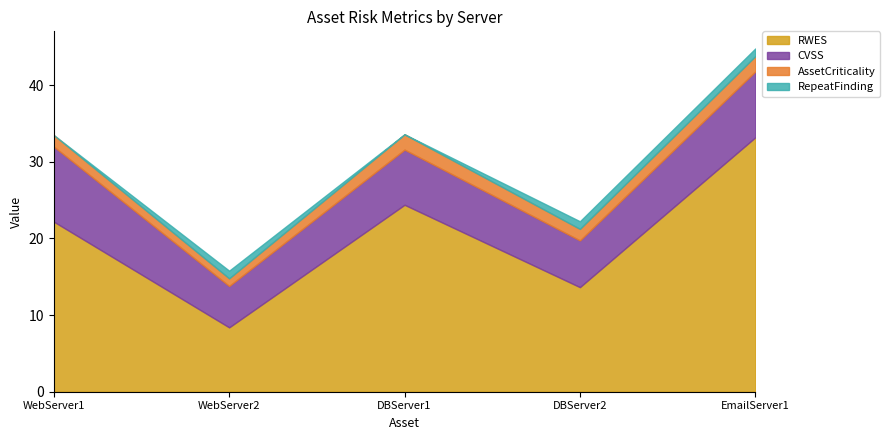

True or false: RWES and RepeatFinding cross at least once.

False